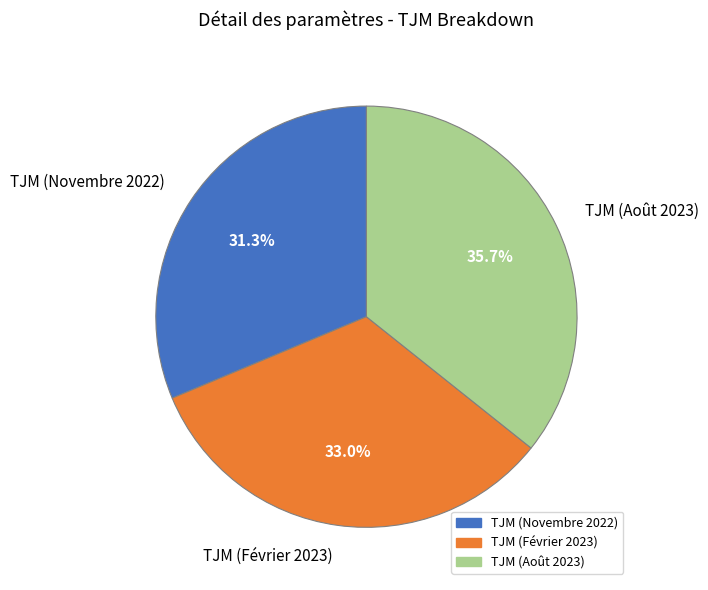

What percentage is the TJM (Février 2023) slice, to the nearest percent?

33%